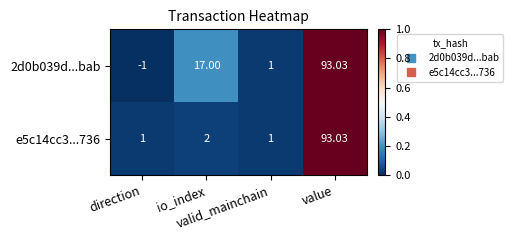

What is the spread (max minus min) of values at io_index?

15.0